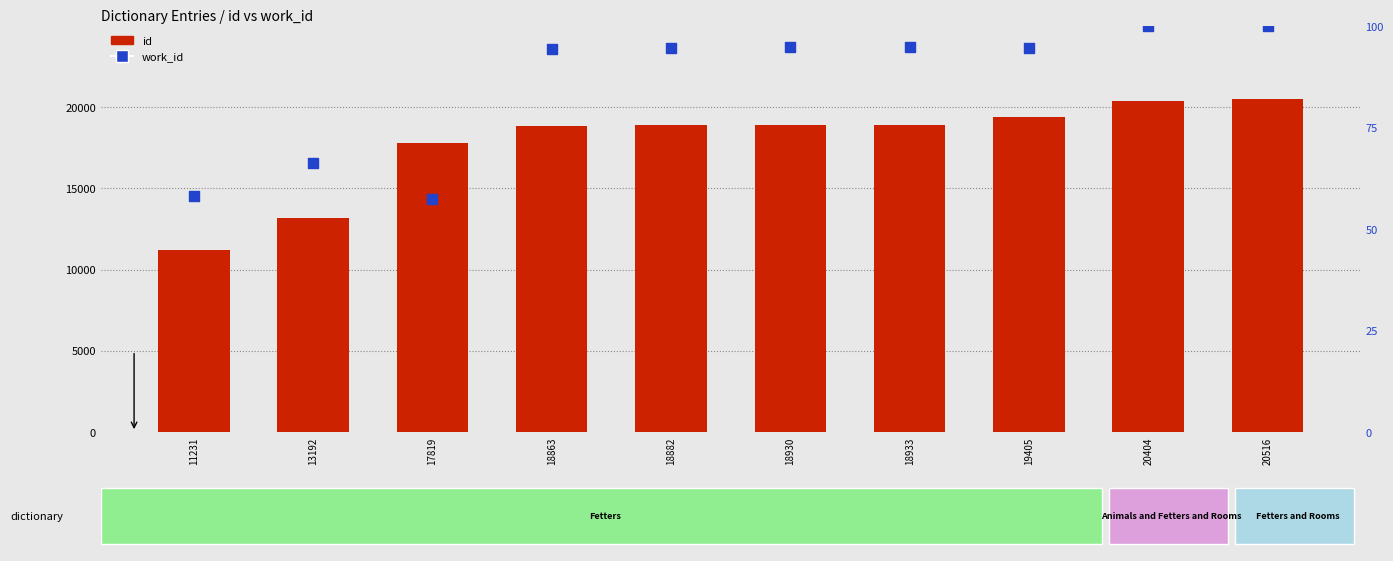

What are all the series names shown in the legend?

id, work_id